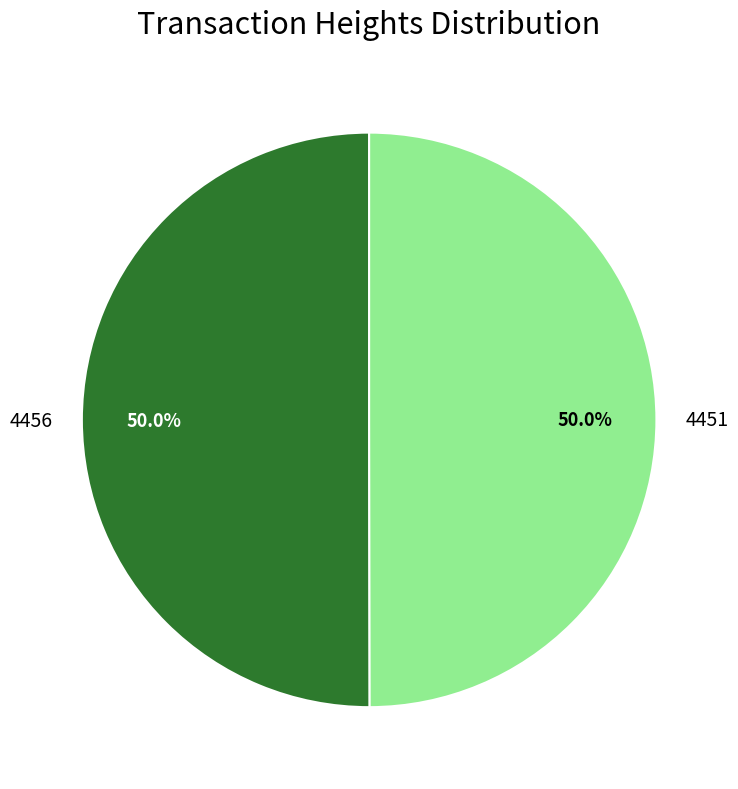

Is the sum of 4456 and 4451 greater than half?

Yes